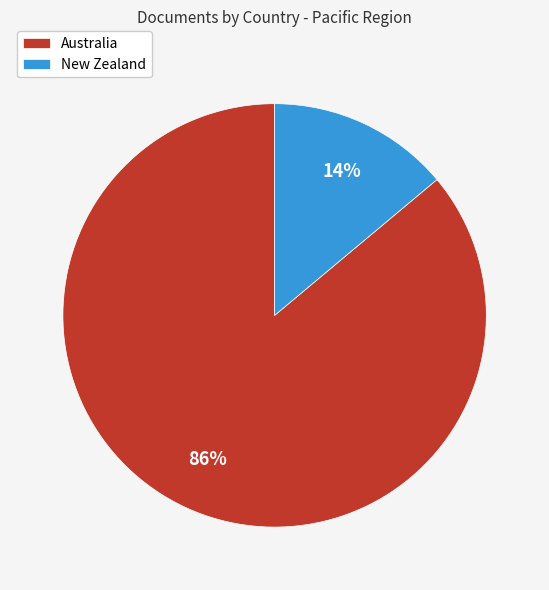

How many segments does this pie chart have?

2